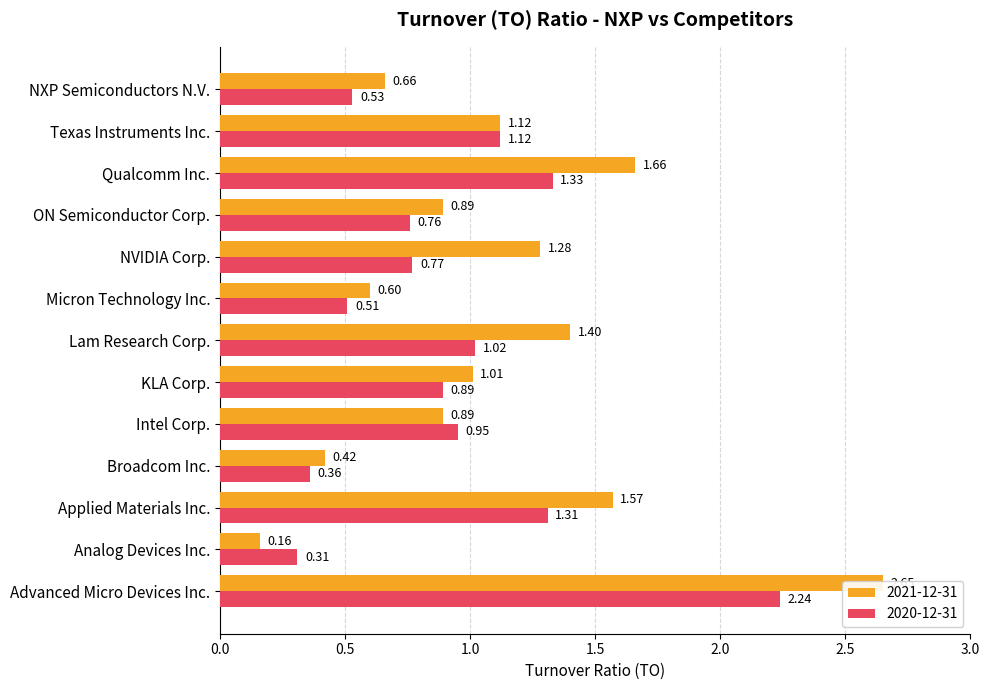

What is the value of the 2021-12-31 bar at the 12th from the left?

1.1